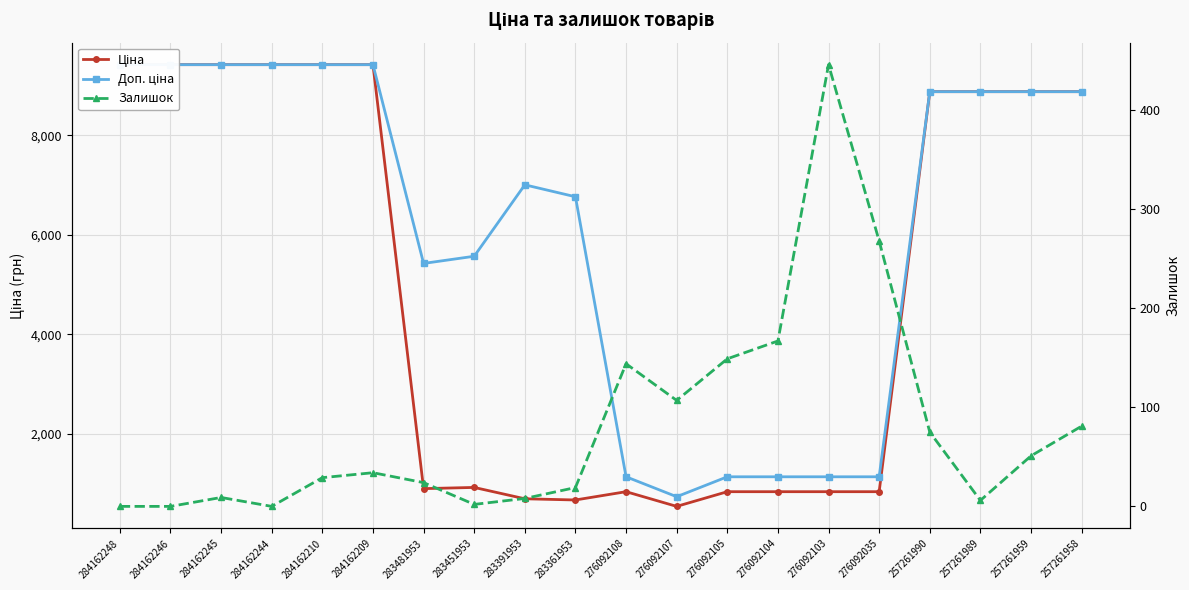

Where is the first local maximum for Ціна?

283451953